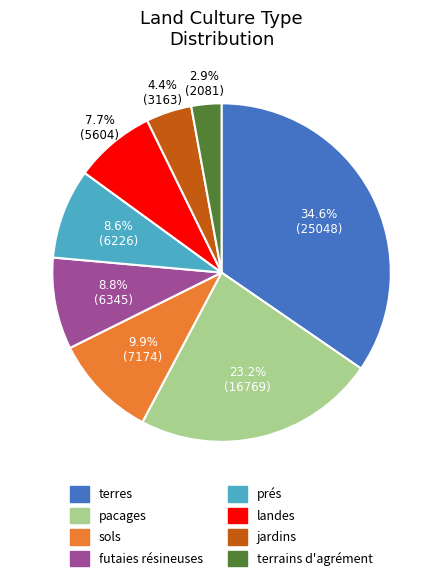

Is there any slice that represents more than half of the pie?

No